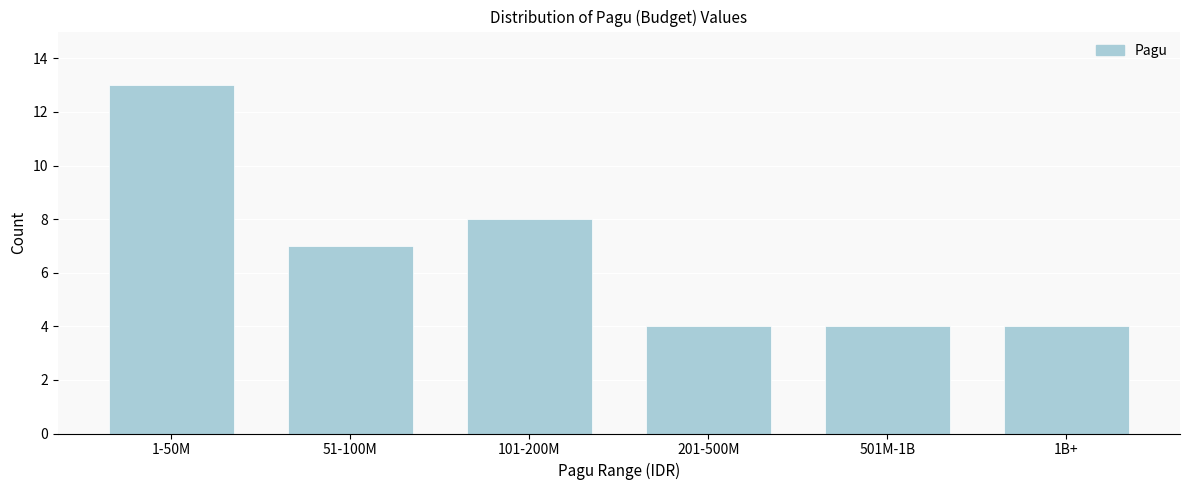

Reading left to right, what are all the values shown in this chart?

1-50M=13	51-100M=7	101-200M=8	201-500M=4	501M-1B=4	1B+=4